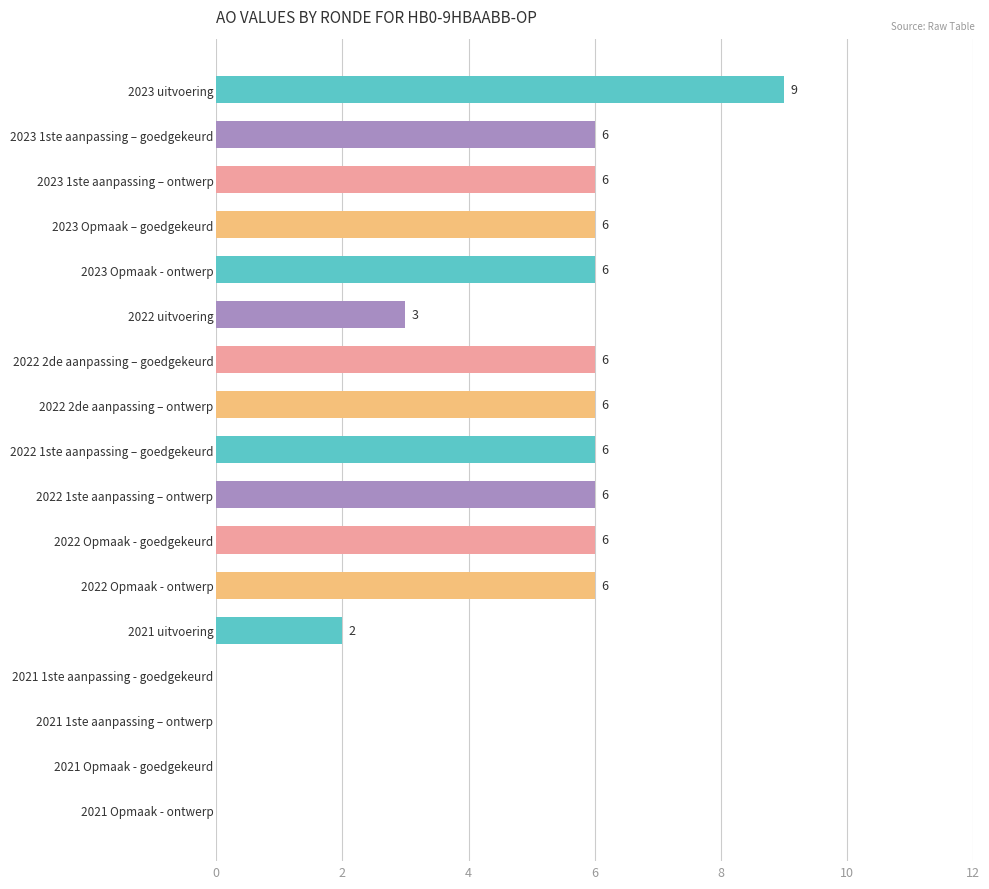

Does the chart contain stacked bars?

No